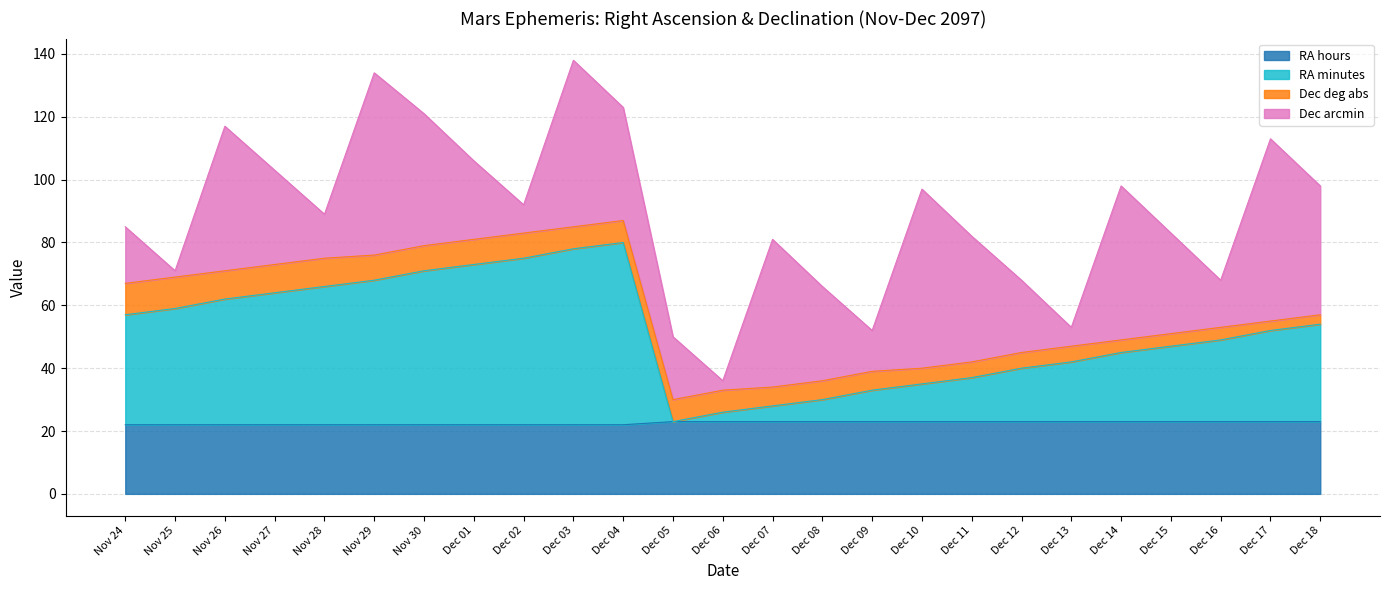

What is the maximum value for RA hours?

23